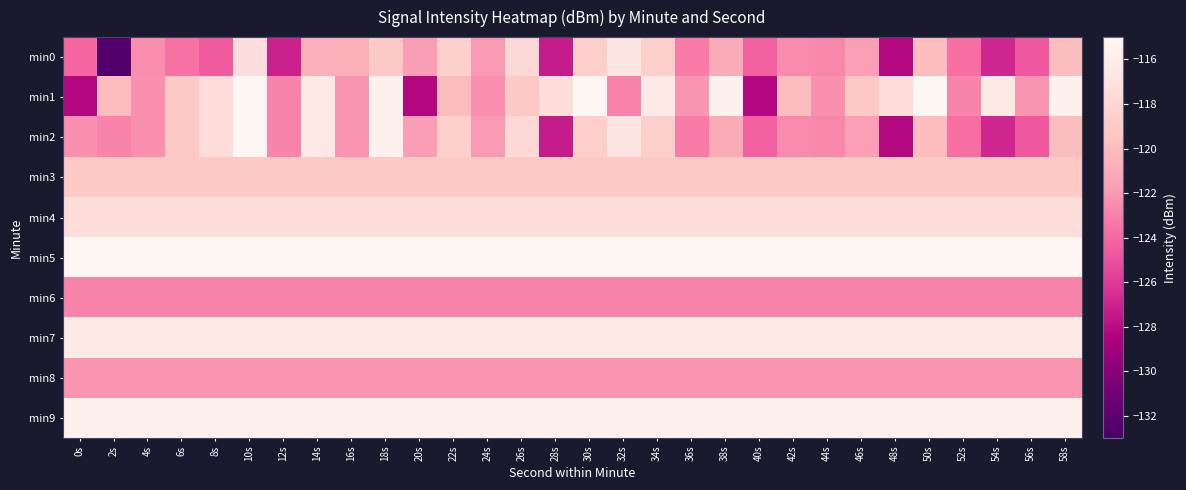

Reading right to left, what are all the values shown in this chart?

min0: 58s=-119.9	56s=-124.6	54s=-126.8	52s=-123.8	50s=-119.9	48s=-128.1	46s=-121.7	44s=-122.7	42s=-122.6	40s=-124.3	38s=-121.0	36s=-123.2	34s=-118.6	32s=-116.7	30s=-118.6	28s=-127.3	26s=-117.8	24s=-121.9	22s=-118.6	20s=-121.8	18s=-119.0	16s=-120.8	14s=-120.7	12s=-127.1	10s=-117.3	8s=-124.6	6s=-123.6	4s=-122.4	2s=-132.5	0s=-124.1
min1: 58s=-115.6	56s=-122.2	54s=-116.3	52s=-122.8	50s=-115.1	48s=-117.5	46s=-119.1	44s=-122.3	42s=-120.0	40s=-128.2	38s=-115.6	36s=-122.2	34s=-116.3	32s=-122.8	30s=-115.1	28s=-117.5	26s=-119.1	24s=-122.3	22s=-120.0	20s=-128.2	18s=-115.6	16s=-122.2	14s=-116.3	12s=-122.8	10s=-115.1	8s=-117.5	6s=-119.1	4s=-122.3	2s=-120.0	0s=-128.2
min2: 58s=-119.9	56s=-124.6	54s=-126.8	52s=-123.8	50s=-119.9	48s=-128.1	46s=-121.7	44s=-122.7	42s=-122.6	40s=-124.3	38s=-121.0	36s=-123.2	34s=-118.6	32s=-116.7	30s=-118.6	28s=-127.3	26s=-117.8	24s=-121.9	22s=-118.6	20s=-121.8	18s=-115.6	16s=-122.2	14s=-116.3	12s=-122.8	10s=-115.1	8s=-117.5	6s=-119.1	4s=-122.3	2s=-122.8	0s=-122.3
min3: 58s=-119.1	56s=-119.1	54s=-119.1	52s=-119.1	50s=-119.1	48s=-119.1	46s=-119.1	44s=-119.1	42s=-119.1	40s=-119.1	38s=-119.1	36s=-119.1	34s=-119.1	32s=-119.1	30s=-119.1	28s=-119.1	26s=-119.1	24s=-119.1	22s=-119.1	20s=-119.1	18s=-119.1	16s=-119.1	14s=-119.1	12s=-119.1	10s=-119.1	8s=-119.1	6s=-119.1	4s=-119.1	2s=-119.1	0s=-119.1
min4: 58s=-117.5	56s=-117.5	54s=-117.5	52s=-117.5	50s=-117.5	48s=-117.5	46s=-117.5	44s=-117.5	42s=-117.5	40s=-117.5	38s=-117.5	36s=-117.5	34s=-117.5	32s=-117.5	30s=-117.5	28s=-117.5	26s=-117.5	24s=-117.5	22s=-117.5	20s=-117.5	18s=-117.5	16s=-117.5	14s=-117.5	12s=-117.5	10s=-117.5	8s=-117.5	6s=-117.5	4s=-117.5	2s=-117.5	0s=-117.5
min5: 58s=-115.1	56s=-115.1	54s=-115.1	52s=-115.1	50s=-115.1	48s=-115.1	46s=-115.1	44s=-115.1	42s=-115.1	40s=-115.1	38s=-115.1	36s=-115.1	34s=-115.1	32s=-115.1	30s=-115.1	28s=-115.1	26s=-115.1	24s=-115.1	22s=-115.1	20s=-115.1	18s=-115.1	16s=-115.1	14s=-115.1	12s=-115.1	10s=-115.1	8s=-115.1	6s=-115.1	4s=-115.1	2s=-115.1	0s=-115.1
min6: 58s=-122.8	56s=-122.8	54s=-122.8	52s=-122.8	50s=-122.8	48s=-122.8	46s=-122.8	44s=-122.8	42s=-122.8	40s=-122.8	38s=-122.8	36s=-122.8	34s=-122.8	32s=-122.8	30s=-122.8	28s=-122.8	26s=-122.8	24s=-122.8	22s=-122.8	20s=-122.8	18s=-122.8	16s=-122.8	14s=-122.8	12s=-122.8	10s=-122.8	8s=-122.8	6s=-122.8	4s=-122.8	2s=-122.8	0s=-122.8
min7: 58s=-116.3	56s=-116.3	54s=-116.3	52s=-116.3	50s=-116.3	48s=-116.3	46s=-116.3	44s=-116.3	42s=-116.3	40s=-116.3	38s=-116.3	36s=-116.3	34s=-116.3	32s=-116.3	30s=-116.3	28s=-116.3	26s=-116.3	24s=-116.3	22s=-116.3	20s=-116.3	18s=-116.3	16s=-116.3	14s=-116.3	12s=-116.3	10s=-116.3	8s=-116.3	6s=-116.3	4s=-116.3	2s=-116.3	0s=-116.3
min8: 58s=-122.2	56s=-122.2	54s=-122.2	52s=-122.2	50s=-122.2	48s=-122.2	46s=-122.2	44s=-122.2	42s=-122.2	40s=-122.2	38s=-122.2	36s=-122.2	34s=-122.2	32s=-122.2	30s=-122.2	28s=-122.2	26s=-122.2	24s=-122.2	22s=-122.2	20s=-122.2	18s=-122.2	16s=-122.2	14s=-122.2	12s=-122.2	10s=-122.2	8s=-122.2	6s=-122.2	4s=-122.2	2s=-122.2	0s=-122.2
min9: 58s=-115.6	56s=-115.6	54s=-115.6	52s=-115.6	50s=-115.6	48s=-115.6	46s=-115.6	44s=-115.6	42s=-115.6	40s=-115.6	38s=-115.6	36s=-115.6	34s=-115.6	32s=-115.6	30s=-115.6	28s=-115.6	26s=-115.6	24s=-115.6	22s=-115.6	20s=-115.6	18s=-115.6	16s=-115.6	14s=-115.6	12s=-115.6	10s=-115.6	8s=-115.6	6s=-115.6	4s=-115.6	2s=-115.6	0s=-115.6